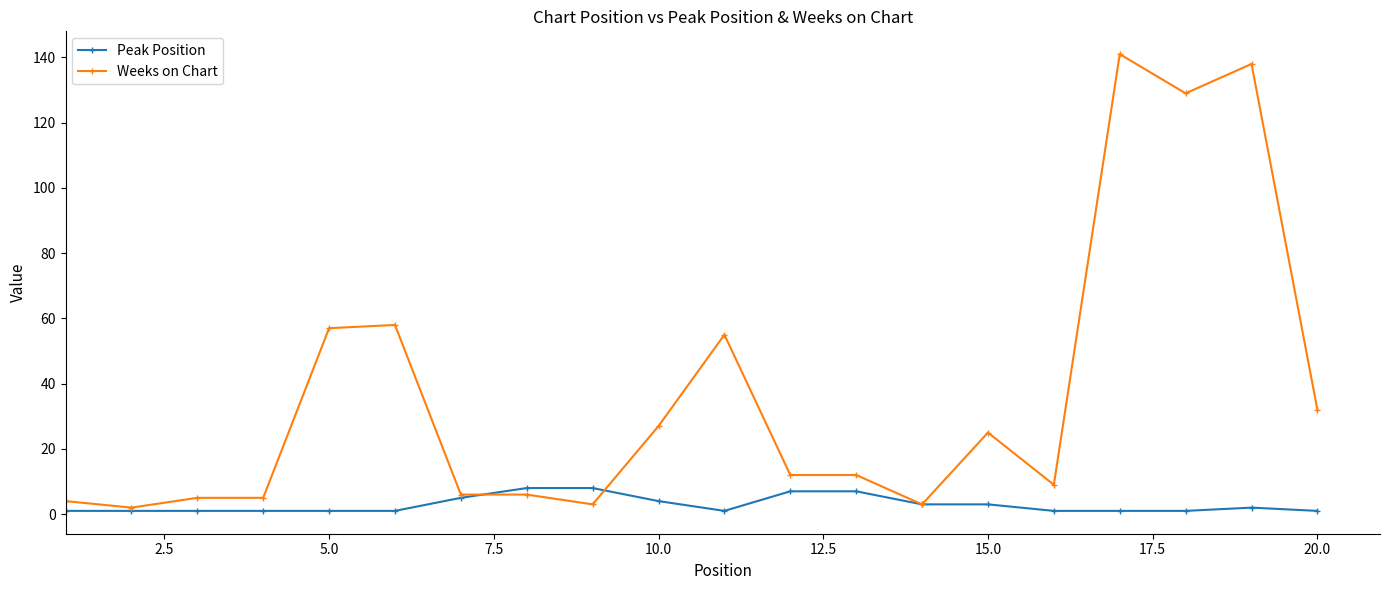

How many data points does each series have?

20